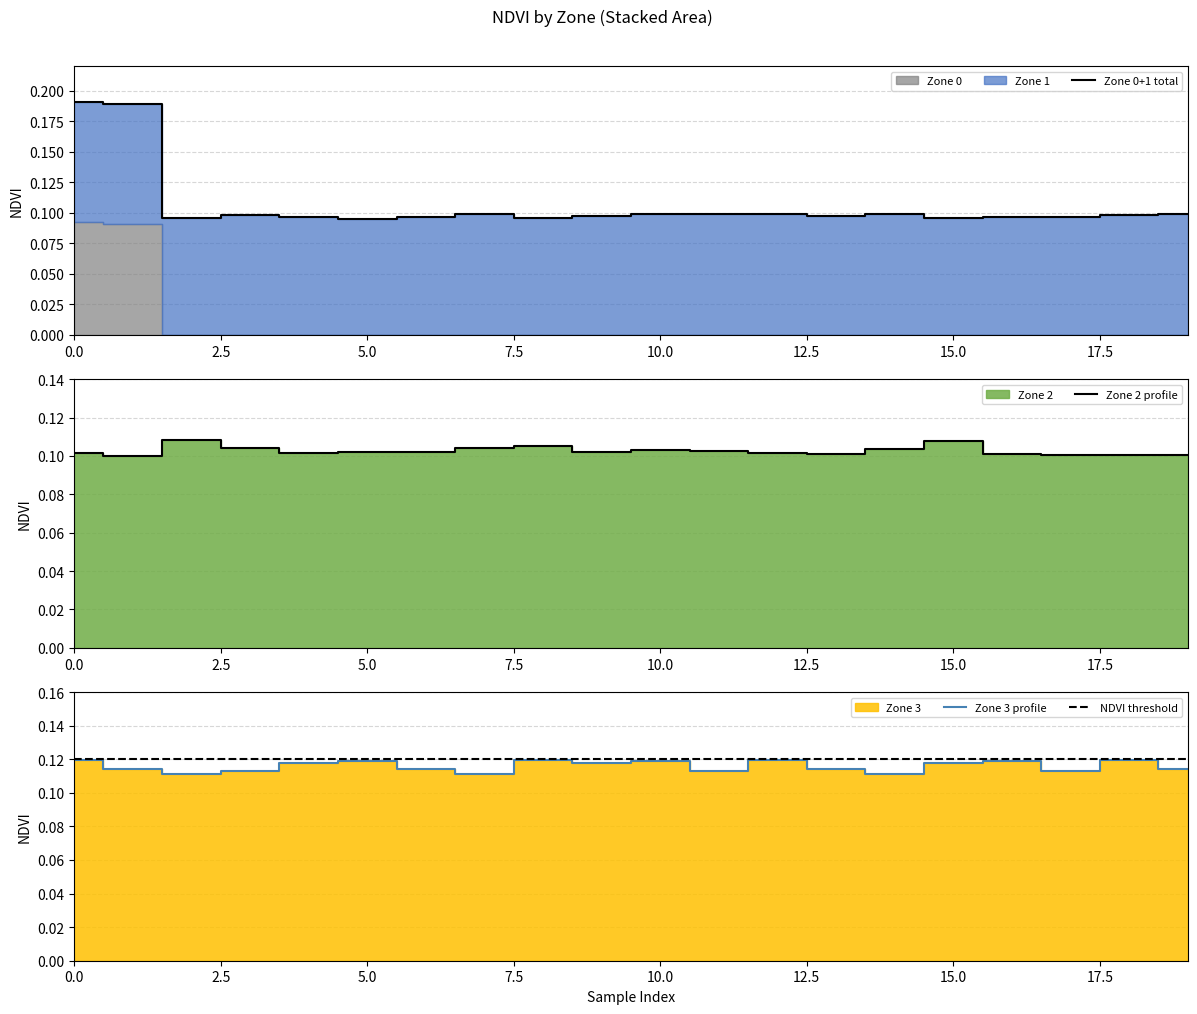

What value does the Zone 2 series have at 11?

0.1